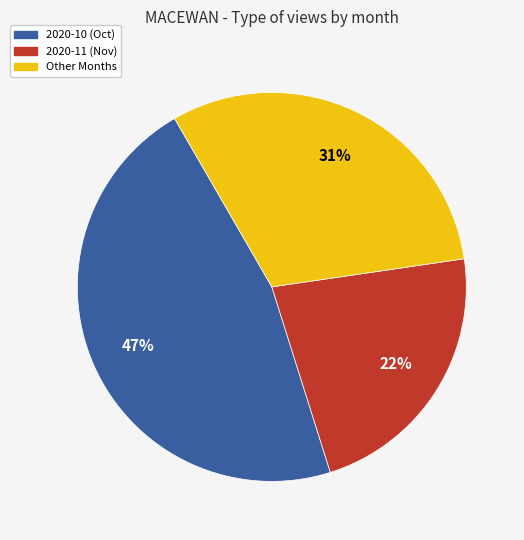

Count the number of slices in the pie.

3